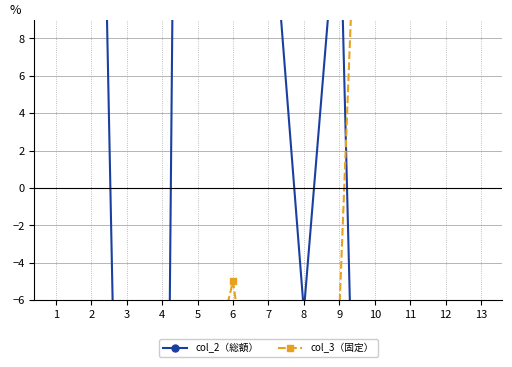

Which series has the largest total across all categories?

col_2（総額）